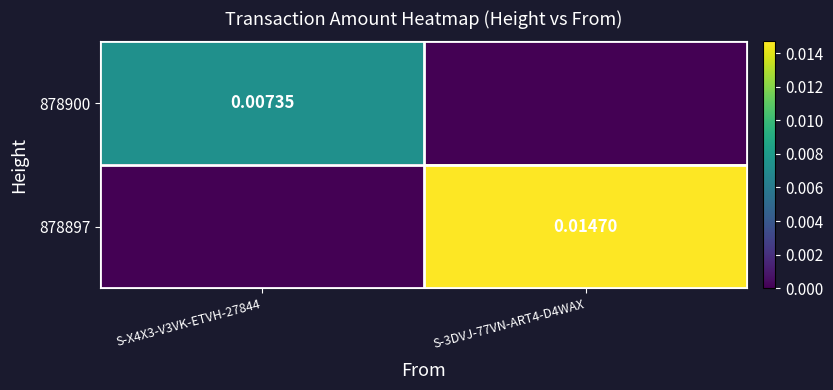

How many positive values does the 878900 series have?

1